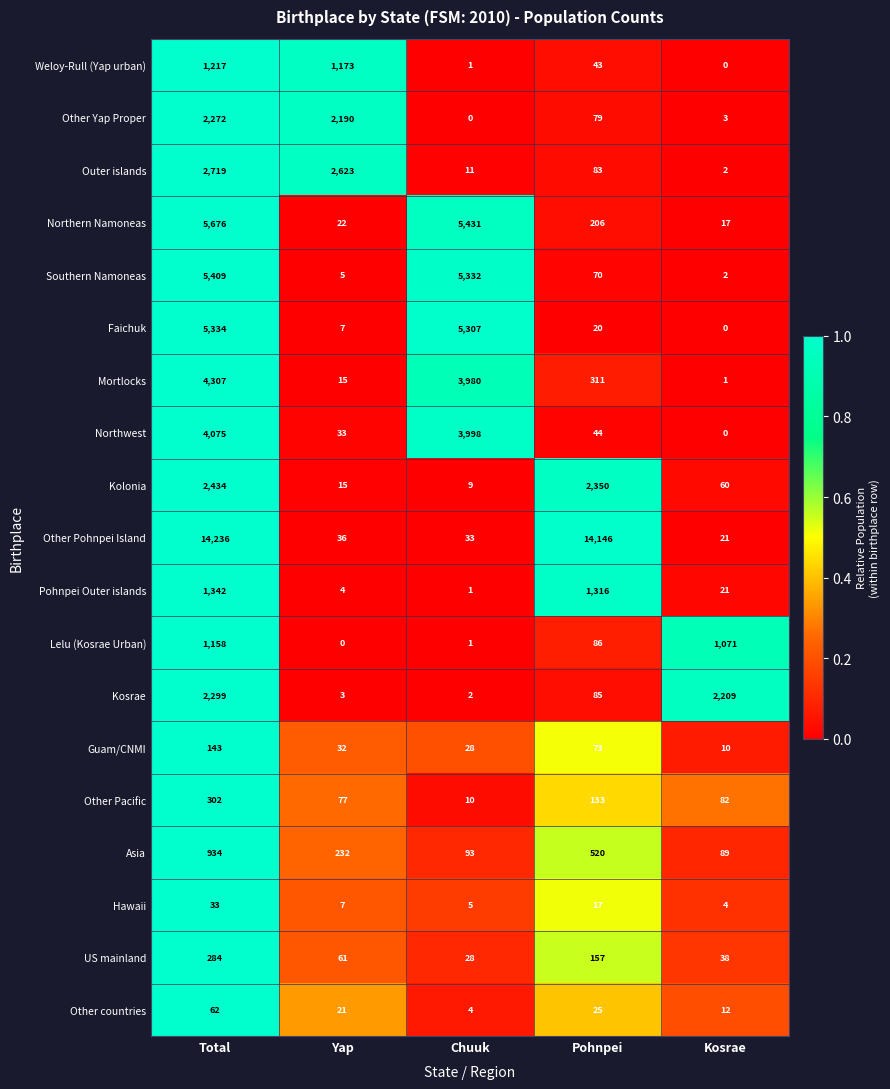

Where does the Mortlocks series first go above 311?

Total